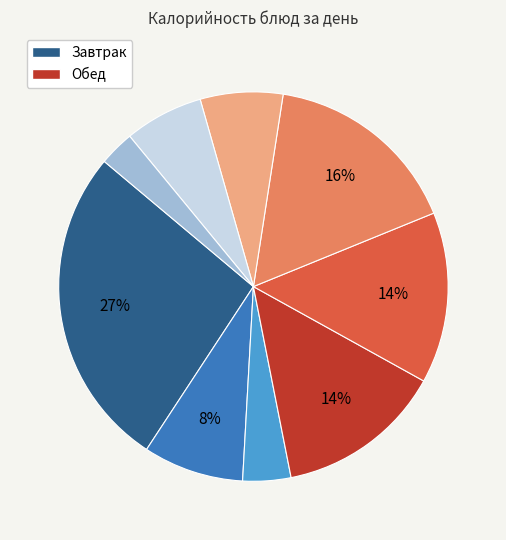

To the nearest percent, what is the average slice percentage?

11%